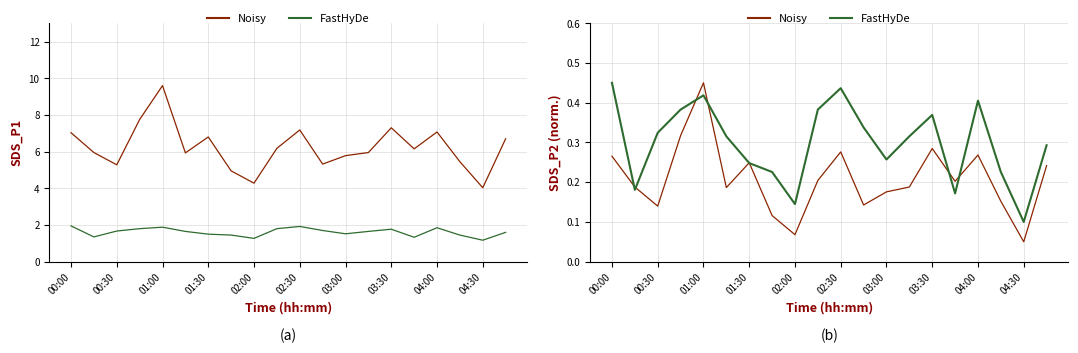

List the series in order of their peak value, highest first.

Noisy, FastHyDe